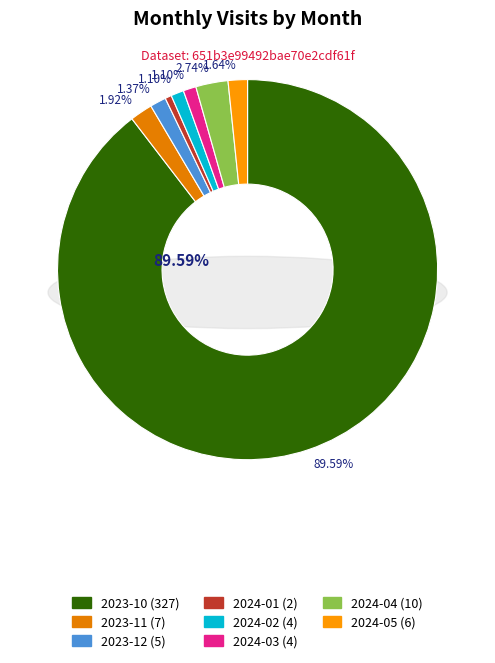

To the nearest percent, what percentage of the pie is 2023-10?

90%